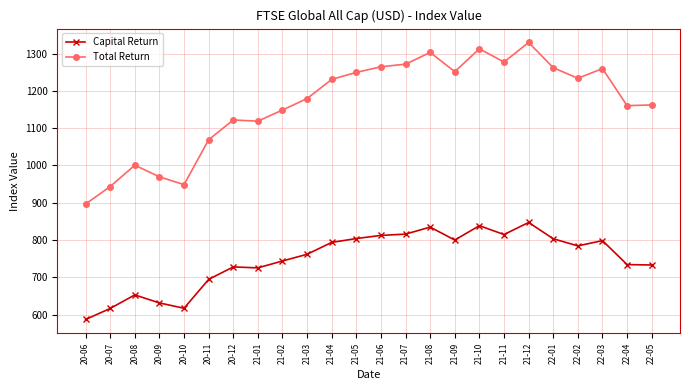

True or false: Capital Return and Total Return intersect in this chart.

False